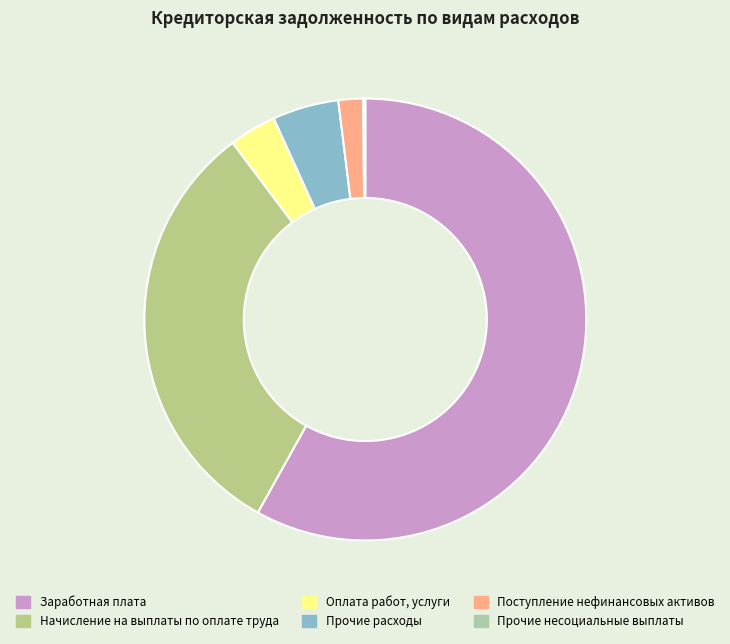

Count the number of slices in the pie.

6